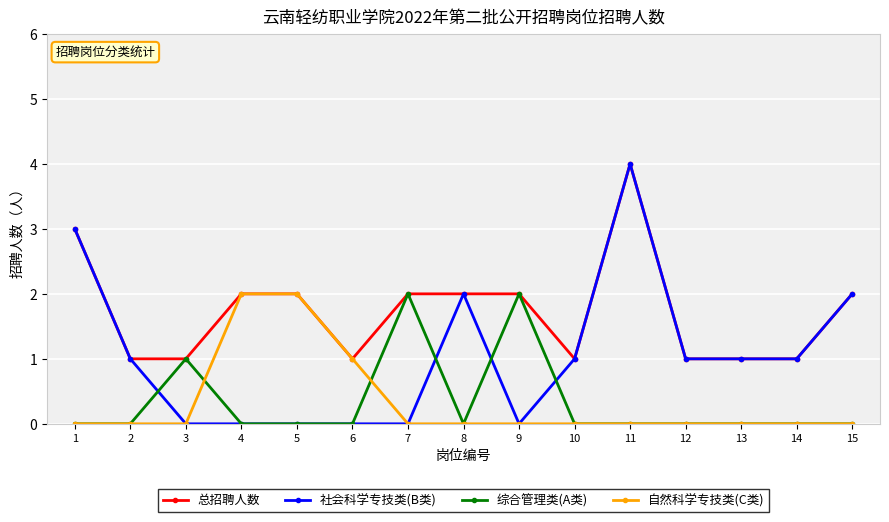

At which category is the sum across all series the highest?

11